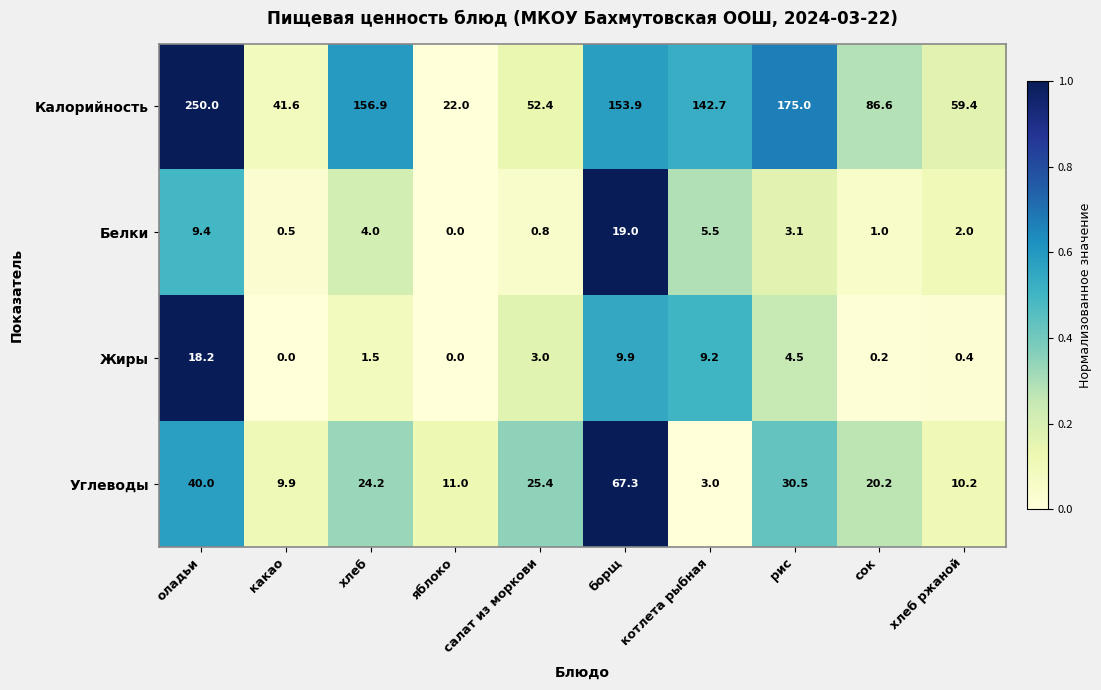

Which label corresponds to the largest value in the chart?

оладьи